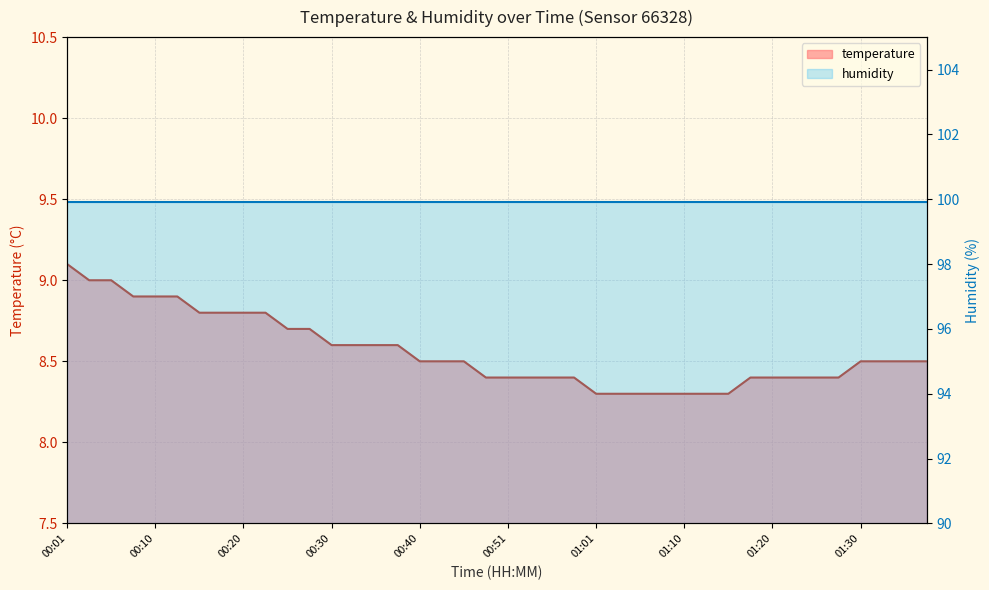

Reading left to right, list all the values displayed in this chart.

9.1	9.0	9.0	8.9	8.9	8.9	8.8	8.8	8.8	8.8	8.7	8.7	8.6	8.6	8.6	8.6	8.5	8.5	8.5	8.4	8.4	8.4	8.4	8.4	8.3	8.3	8.3	8.3	8.3	8.3	8.3	8.4	8.4	8.4	8.4	8.4	8.5	8.5	8.5	8.5